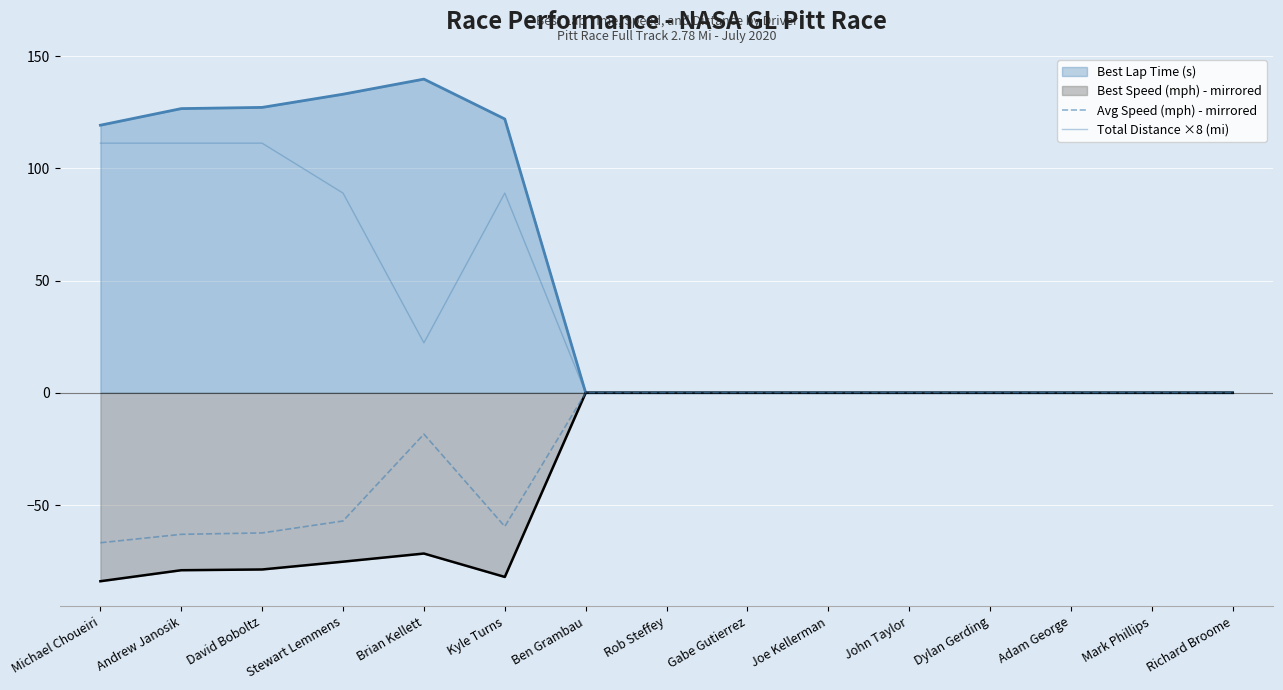

Does the chart display data point markers on the line(s)?

No